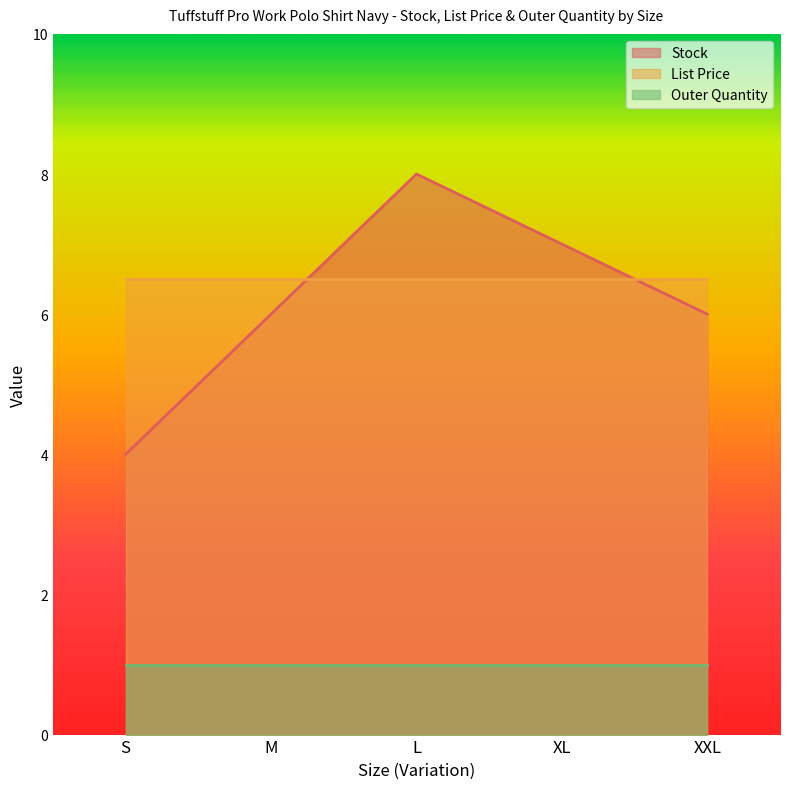

How many interior local peaks does the Stock series have?

1